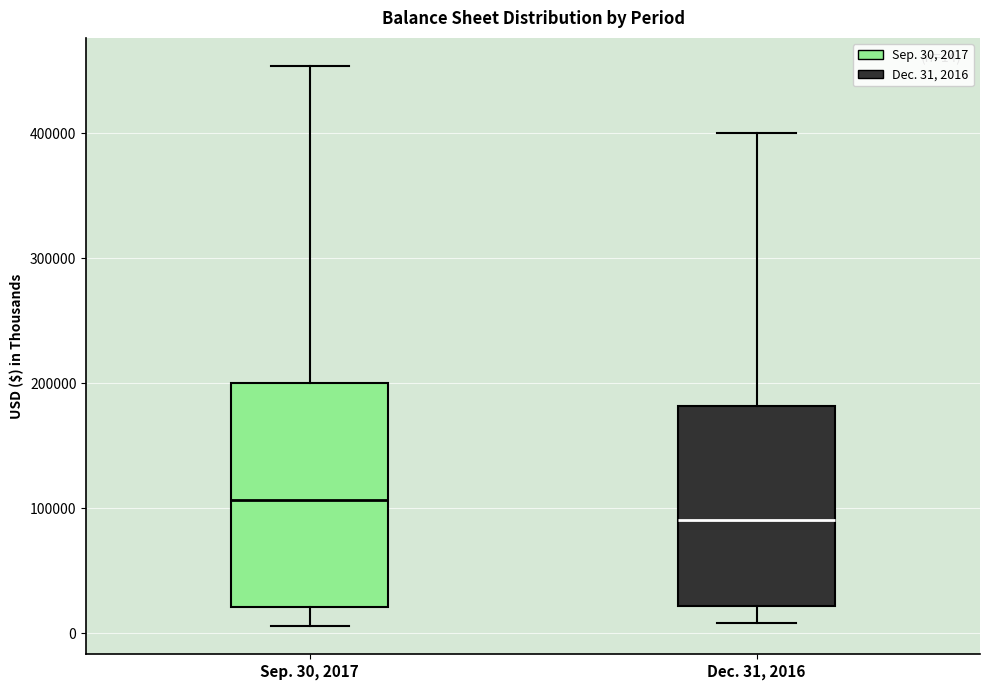

Comparing the boxes themselves (not the whiskers), which one is the tallest?

Sep. 30, 2017